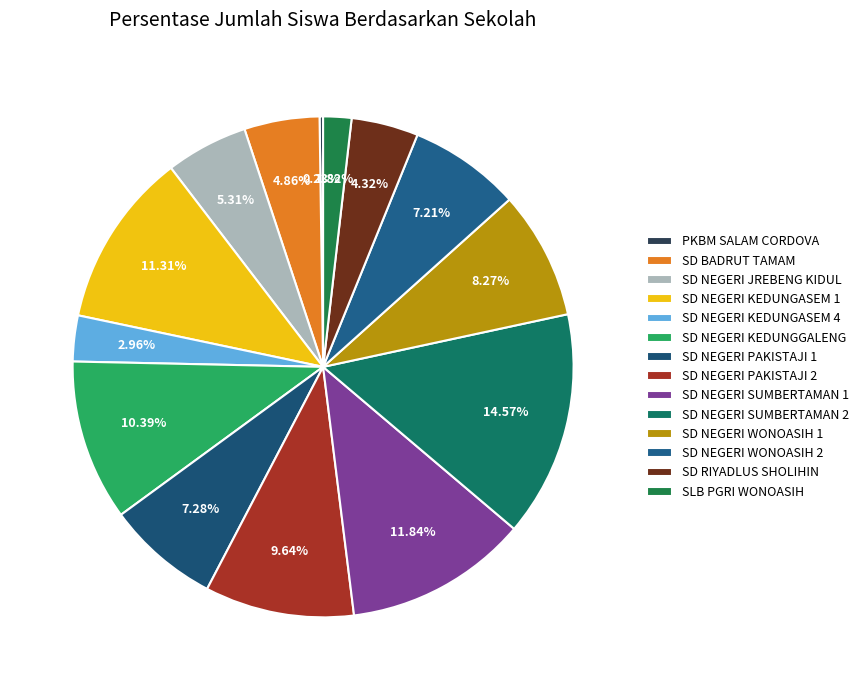

What is the change in value from SD BADRUT TAMAM to SD NEGERI KEDUNGASEM 4?

-25